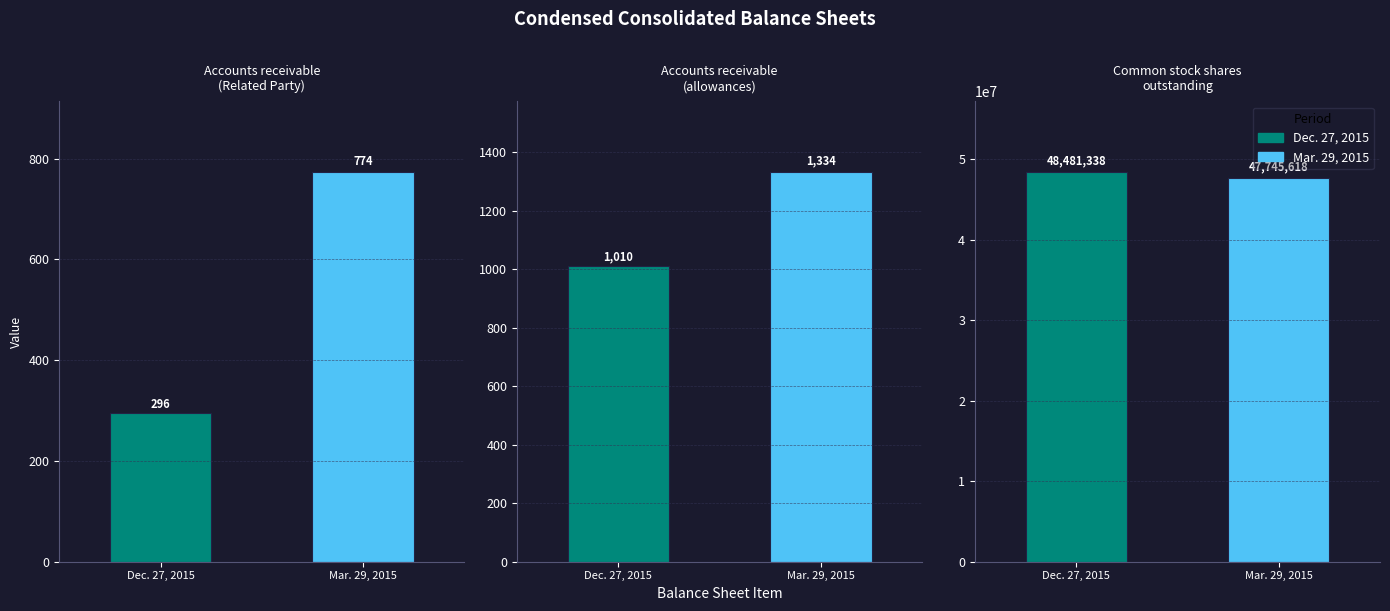

At which label does Dec. 27, 2015 first exceed 1010?

Common stock shares
outstanding